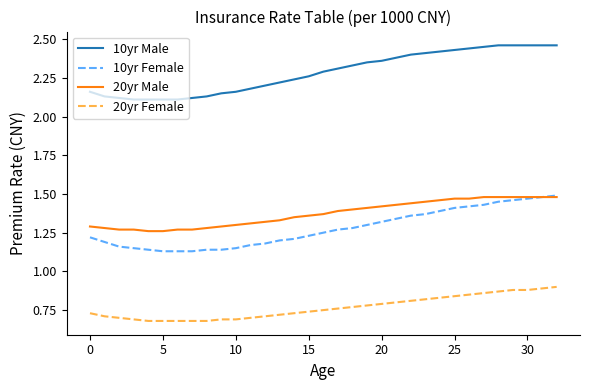

True or false: 10yr Male and 10yr Female intersect in this chart.

False